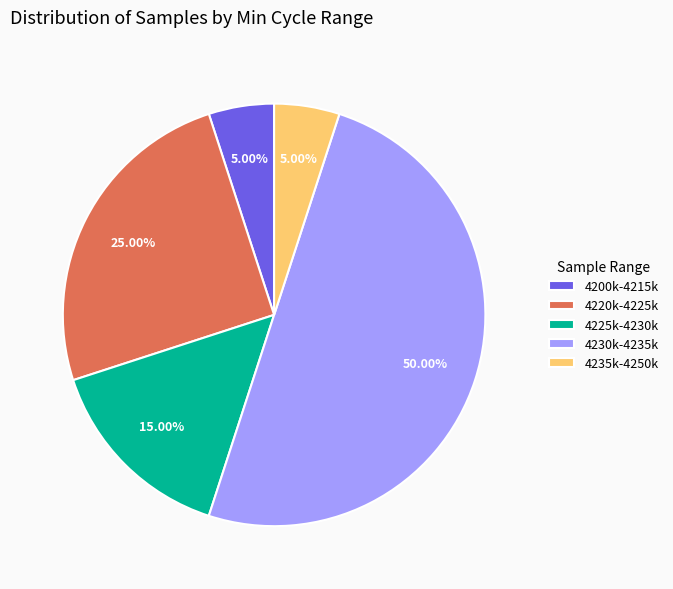

To the nearest percent, what is the average slice percentage?

20%